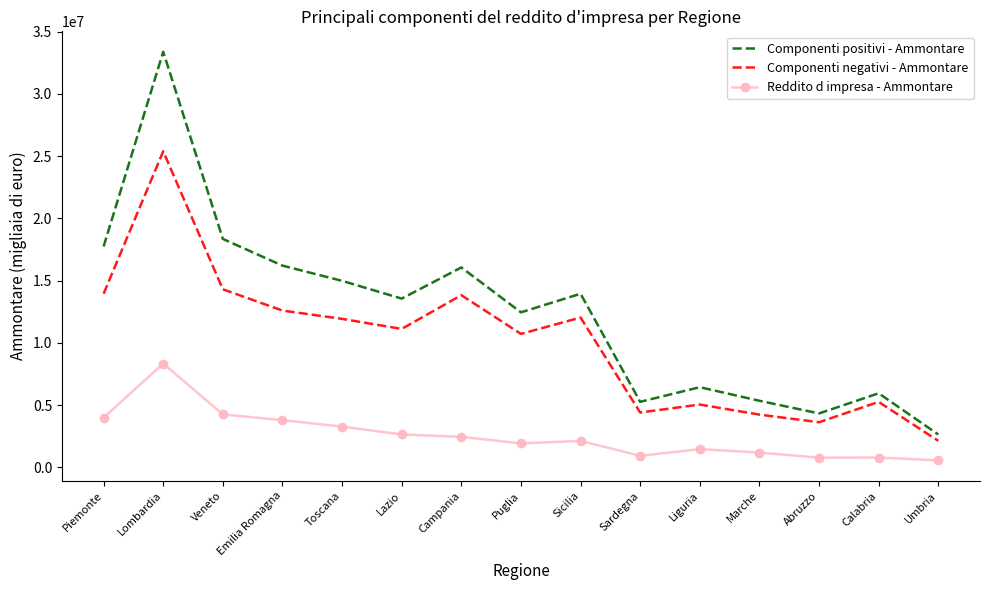

List the series in order of their overall mean, highest first.

Componenti positivi - Ammontare, Componenti negativi - Ammontare, Reddito d impresa - Ammontare